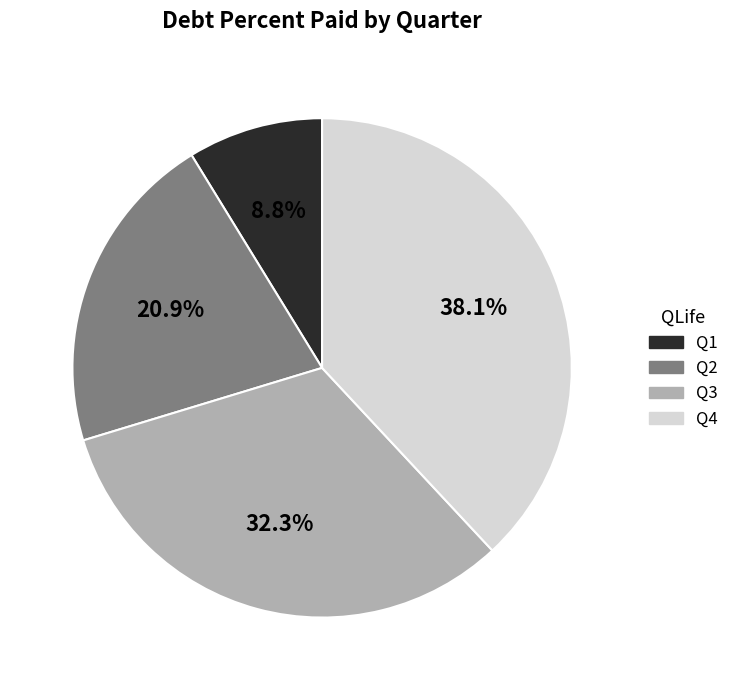

To the nearest percent, what is the average slice percentage?

25%